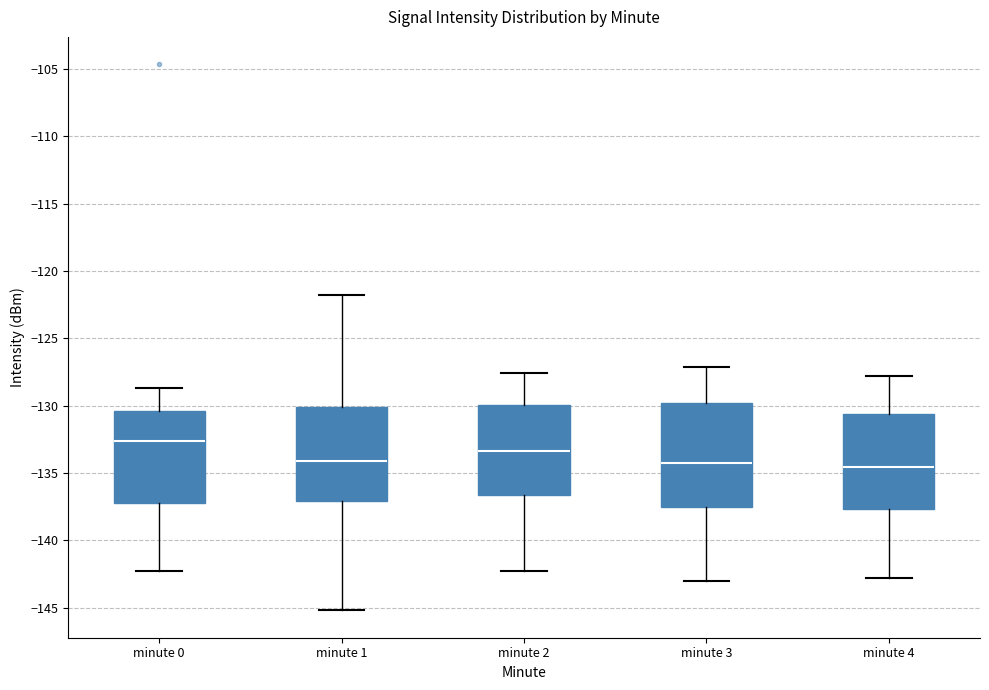

Reading left to right, transcribe this box plot: for each box, give where its median line is, the range the box spans, and where its two whiskers end, as read against the y-axis. The values are not printed on the chart, so give them approximately, as read against the axis.

minute 0: median -132.5, box -137.0 to -130.5, whiskers -142.5 to -128.5
minute 1: median -134.0, box -137.0 to -130.0, whiskers -145.0 to -122.0
minute 2: median -133.5, box -136.5 to -130.0, whiskers -142.5 to -127.5
minute 3: median -134.0, box -137.5 to -130.0, whiskers -143.0 to -127.0
minute 4: median -134.5, box -137.5 to -130.5, whiskers -143.0 to -128.0